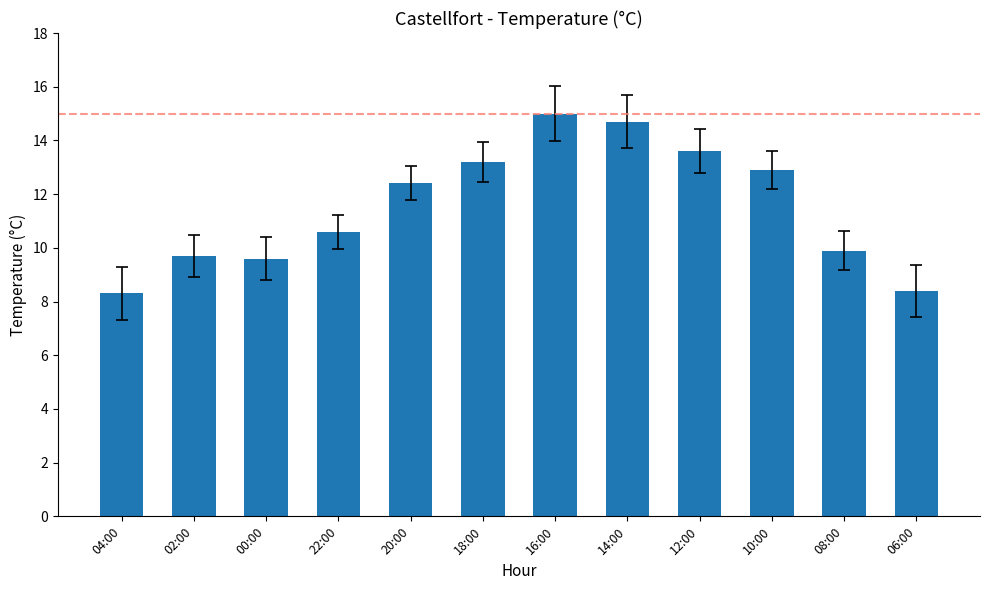

What is the minimum value shown in the chart?

8.3